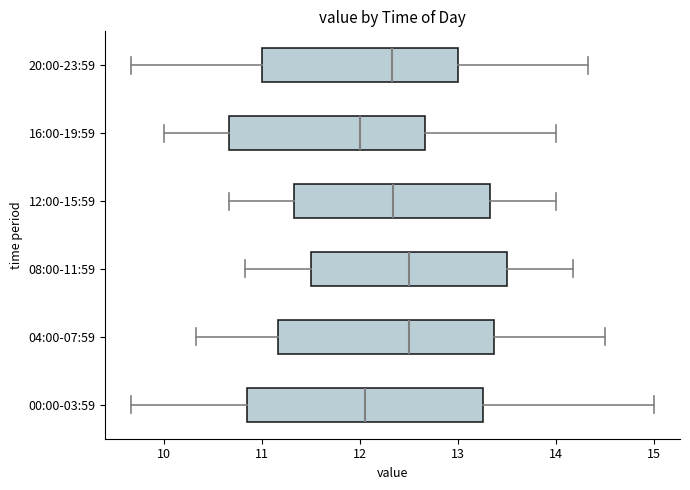

Reading bottom to top, read every box against the x-axis: the position of its median line, the range the box covers, and the ends of its whiskers. The values are not printed on the chart, so give them approximately, as read against the axis.

00:00-03:59: median 12.1, box 10.8 to 13.3, whiskers 9.7 to 15.0
04:00-07:59: median 12.5, box 11.2 to 13.4, whiskers 10.3 to 14.5
08:00-11:59: median 12.5, box 11.5 to 13.5, whiskers 10.8 to 14.2
12:00-15:59: median 12.3, box 11.3 to 13.3, whiskers 10.7 to 14.0
16:00-19:59: median 12.0, box 10.7 to 12.7, whiskers 10.0 to 14.0
20:00-23:59: median 12.3, box 11.0 to 13.0, whiskers 9.7 to 14.3